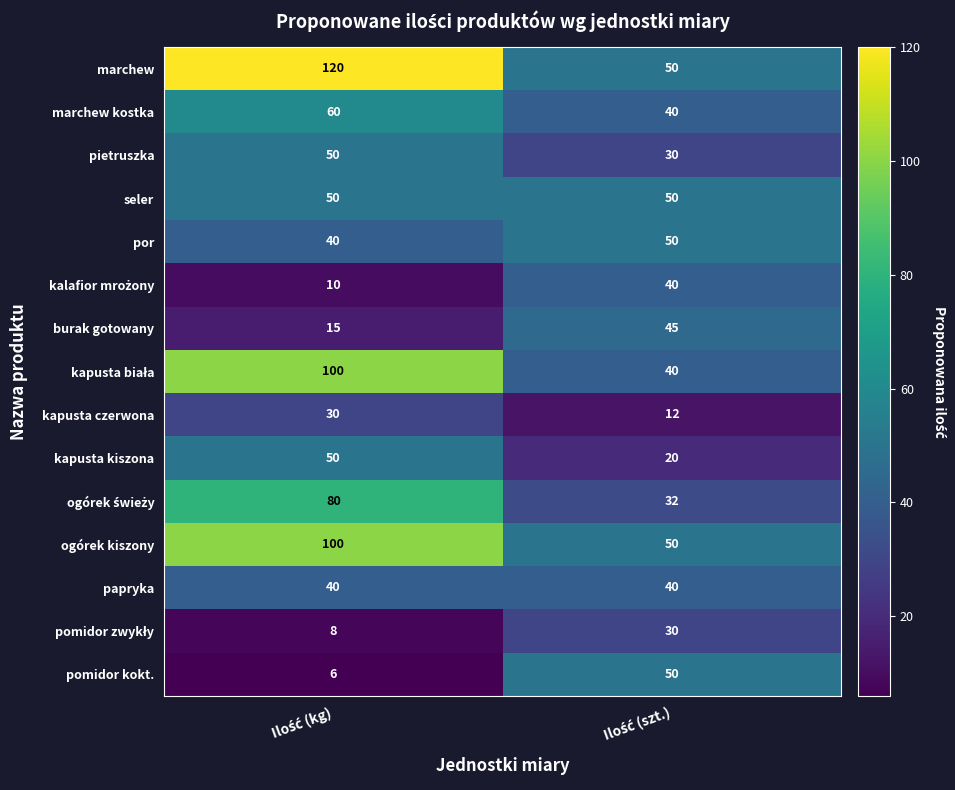

Which series has the widest spread of values?

marchew